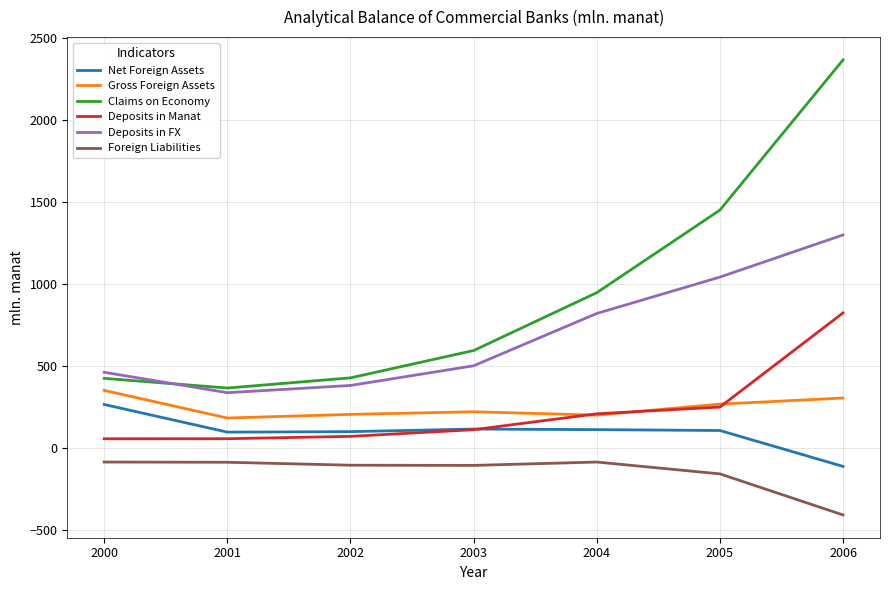

What is the average value of the Claims on Economy series?

939.5